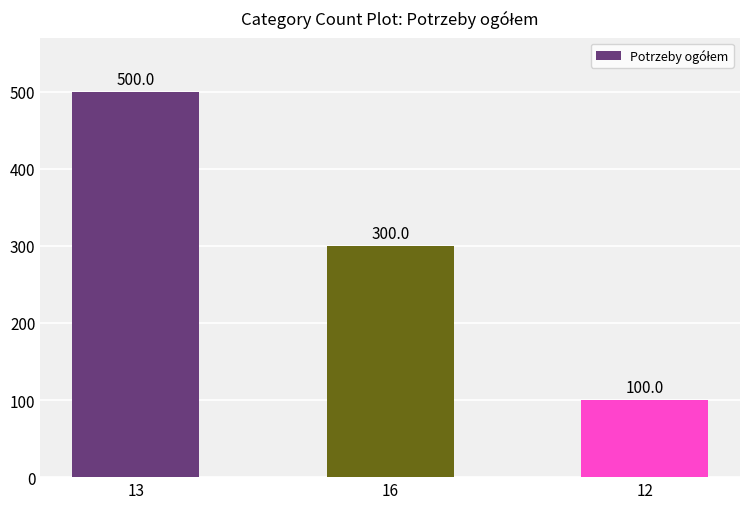

What is the approximate value at 12?

100